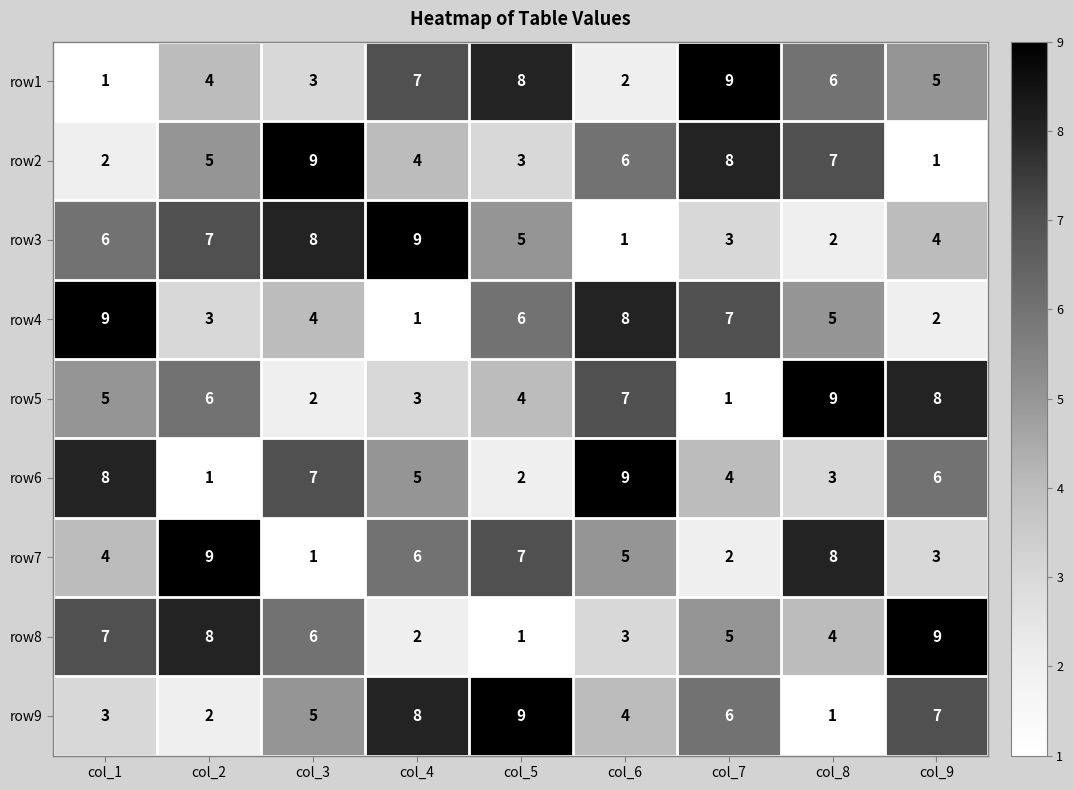

What is the maximum value shown in the chart?

9